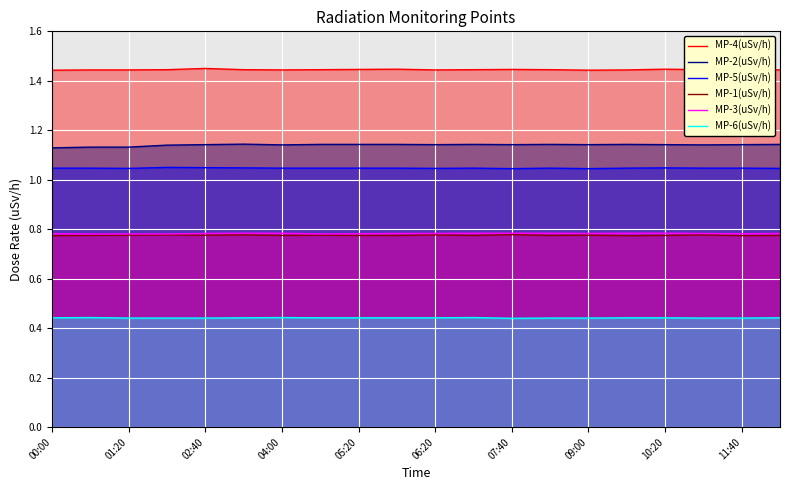

Which series has the largest total across all categories?

MP-4(uSv/h)